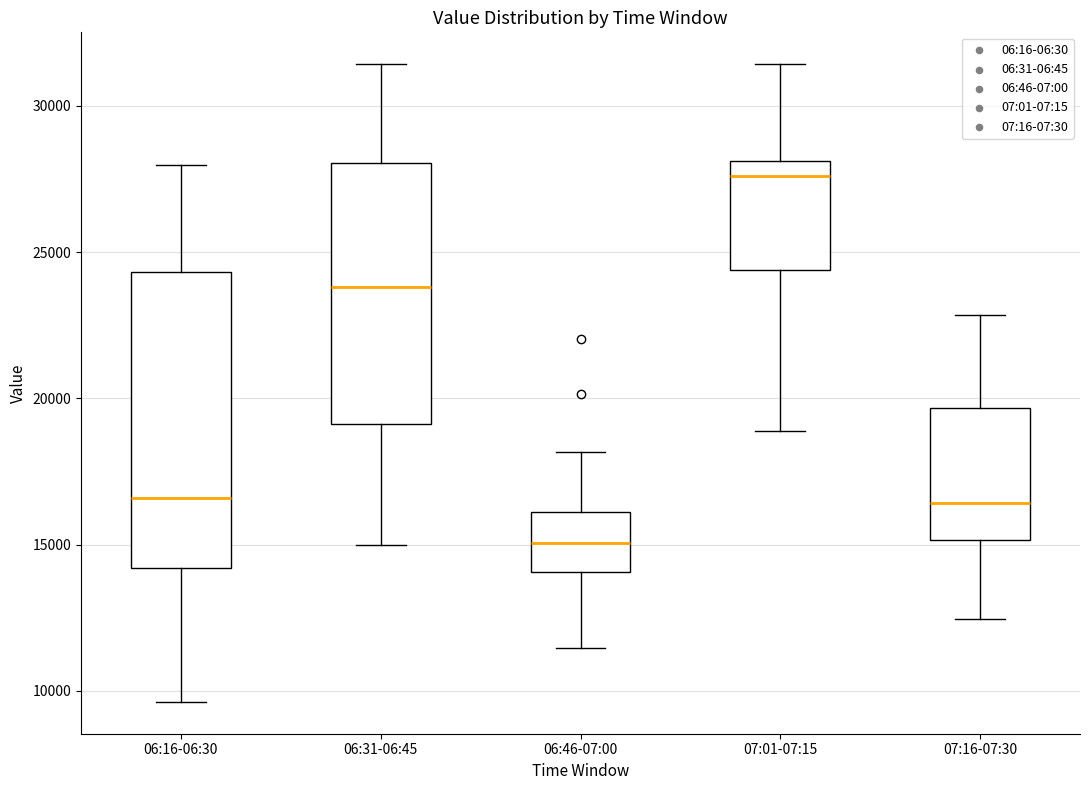

Which box is the tallest, from its lower edge to its upper edge?

06:16-06:30